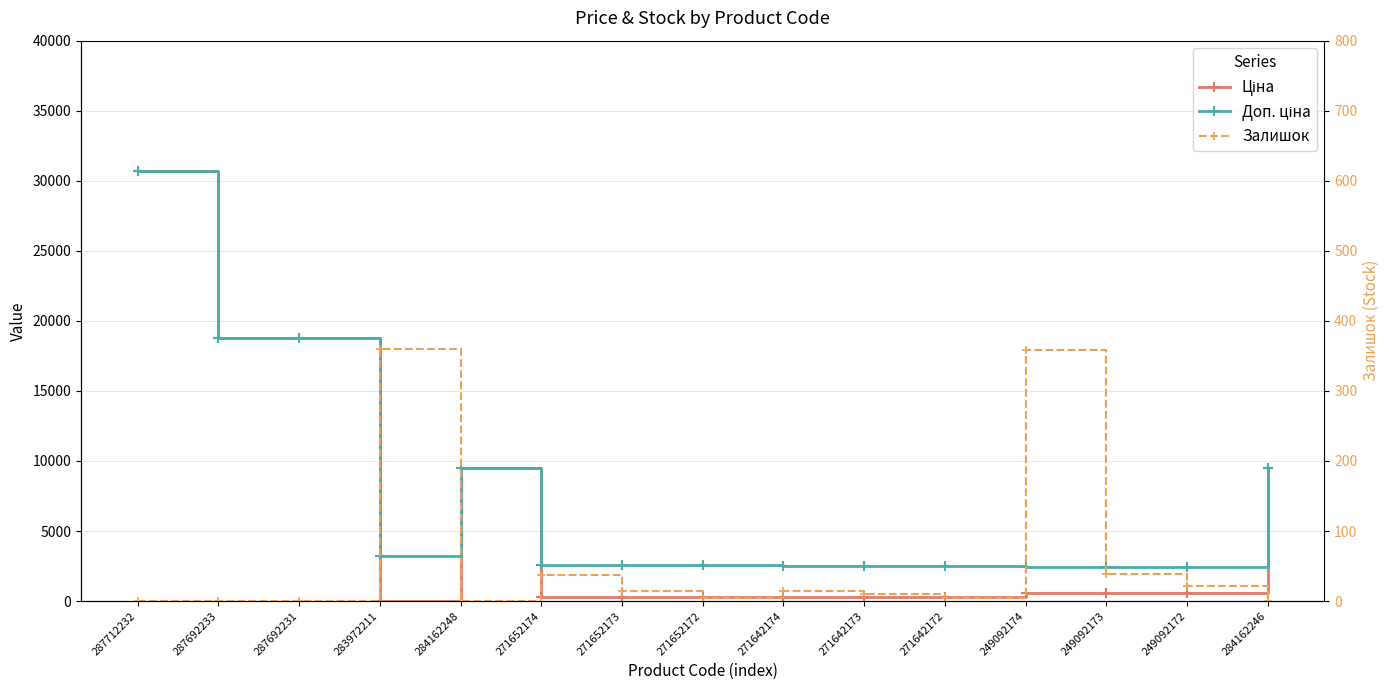

What is the average value of the Ціна series?

6068.0